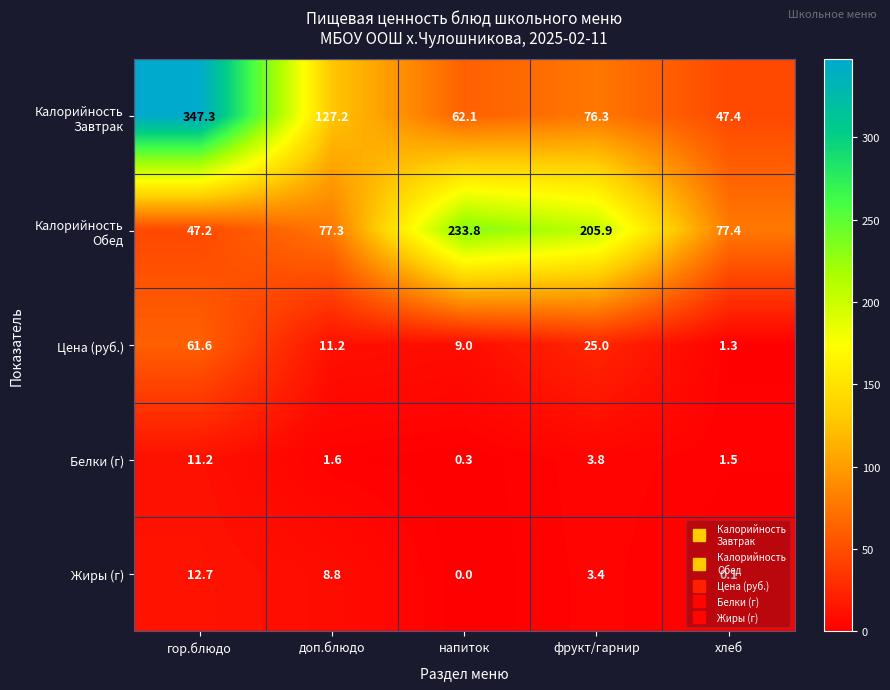

How many distinct data groups are displayed?

5